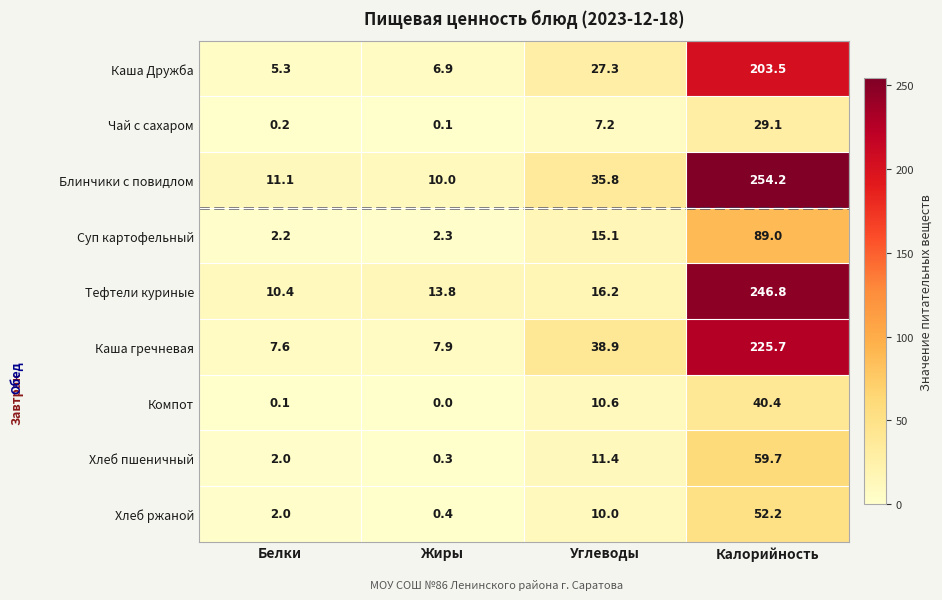

What is the difference between the maximum and minimum values in the Каша Дружба series?

198.2